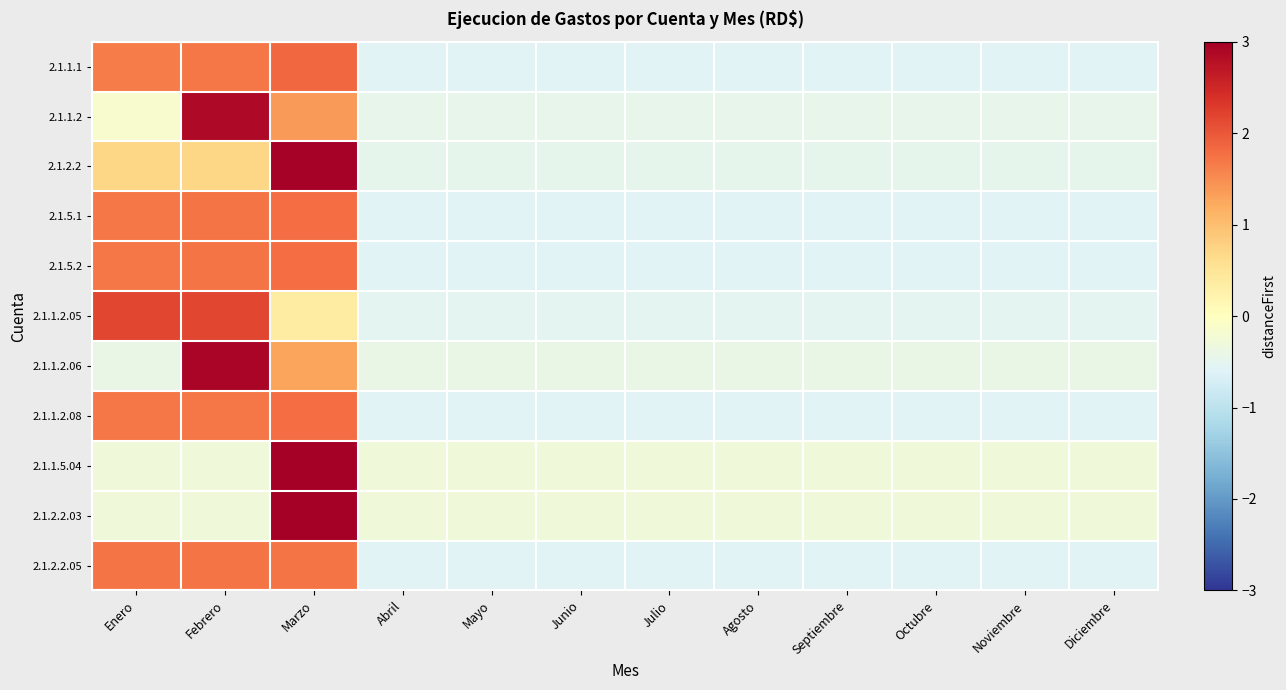

Reading right to left, transcribe all the data shown in this chart.

2.1.1.1: Diciembre=-0.6	Noviembre=-0.6	Octubre=-0.6	Septiembre=-0.6	Agosto=-0.6	Julio=-0.6	Junio=-0.6	Mayo=-0.6	Abril=-0.6	Marzo=1.8	Febrero=1.7	Enero=1.7
2.1.1.2: Diciembre=-0.5	Noviembre=-0.5	Octubre=-0.5	Septiembre=-0.5	Agosto=-0.5	Julio=-0.5	Junio=-0.5	Mayo=-0.5	Abril=-0.5	Marzo=1.4	Febrero=2.9	Enero=-0.2
2.1.2.2: Diciembre=-0.5	Noviembre=-0.5	Octubre=-0.5	Septiembre=-0.5	Agosto=-0.5	Julio=-0.5	Junio=-0.5	Mayo=-0.5	Abril=-0.5	Marzo=3.0	Febrero=0.7	Enero=0.7
2.1.5.1: Diciembre=-0.6	Noviembre=-0.6	Octubre=-0.6	Septiembre=-0.6	Agosto=-0.6	Julio=-0.6	Junio=-0.6	Mayo=-0.6	Abril=-0.6	Marzo=1.8	Febrero=1.7	Enero=1.7
2.1.5.2: Diciembre=-0.6	Noviembre=-0.6	Octubre=-0.6	Septiembre=-0.6	Agosto=-0.6	Julio=-0.6	Junio=-0.6	Mayo=-0.6	Abril=-0.6	Marzo=1.8	Febrero=1.7	Enero=1.7
2.1.1.2.05: Diciembre=-0.5	Noviembre=-0.5	Octubre=-0.5	Septiembre=-0.5	Agosto=-0.5	Julio=-0.5	Junio=-0.5	Mayo=-0.5	Abril=-0.5	Marzo=0.4	Febrero=2.2	Enero=2.2
2.1.1.2.06: Diciembre=-0.4	Noviembre=-0.4	Octubre=-0.4	Septiembre=-0.4	Agosto=-0.4	Julio=-0.4	Junio=-0.4	Mayo=-0.4	Abril=-0.4	Marzo=1.3	Febrero=2.9	Enero=-0.4
2.1.1.2.08: Diciembre=-0.6	Noviembre=-0.6	Octubre=-0.6	Septiembre=-0.6	Agosto=-0.6	Julio=-0.6	Junio=-0.6	Mayo=-0.6	Abril=-0.6	Marzo=1.8	Febrero=1.7	Enero=1.7
2.1.1.5.04: Diciembre=-0.3	Noviembre=-0.3	Octubre=-0.3	Septiembre=-0.3	Agosto=-0.3	Julio=-0.3	Junio=-0.3	Mayo=-0.3	Abril=-0.3	Marzo=3.3	Febrero=-0.3	Enero=-0.3
2.1.2.2.03: Diciembre=-0.3	Noviembre=-0.3	Octubre=-0.3	Septiembre=-0.3	Agosto=-0.3	Julio=-0.3	Junio=-0.3	Mayo=-0.3	Abril=-0.3	Marzo=3.3	Febrero=-0.3	Enero=-0.3
2.1.2.2.05: Diciembre=-0.6	Noviembre=-0.6	Octubre=-0.6	Septiembre=-0.6	Agosto=-0.6	Julio=-0.6	Junio=-0.6	Mayo=-0.6	Abril=-0.6	Marzo=1.7	Febrero=1.7	Enero=1.7